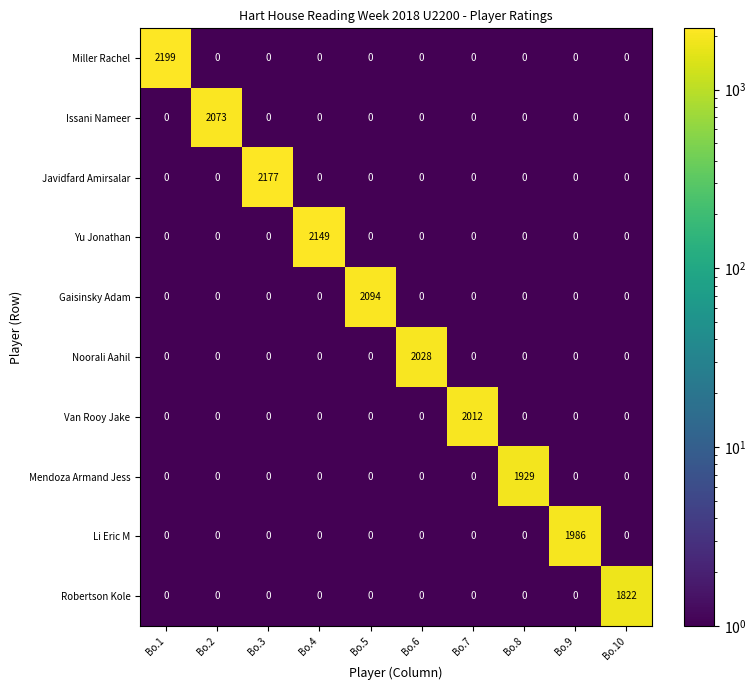

What is the sum of the Van Rooy Jake values at Bo.9 and Bo.7?

2012